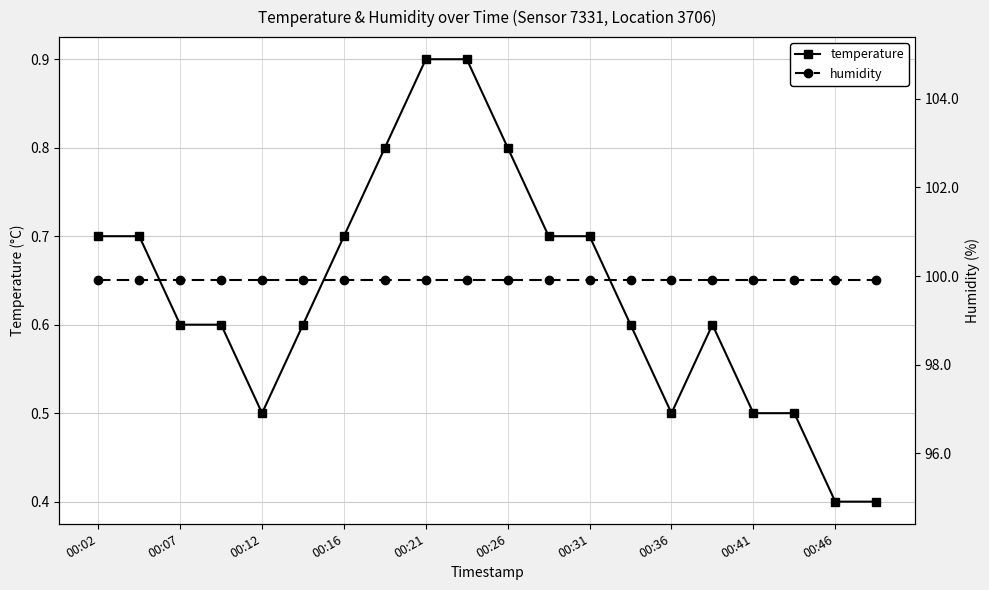

Is it true that temperature equals 1.2 at 00:16?

False